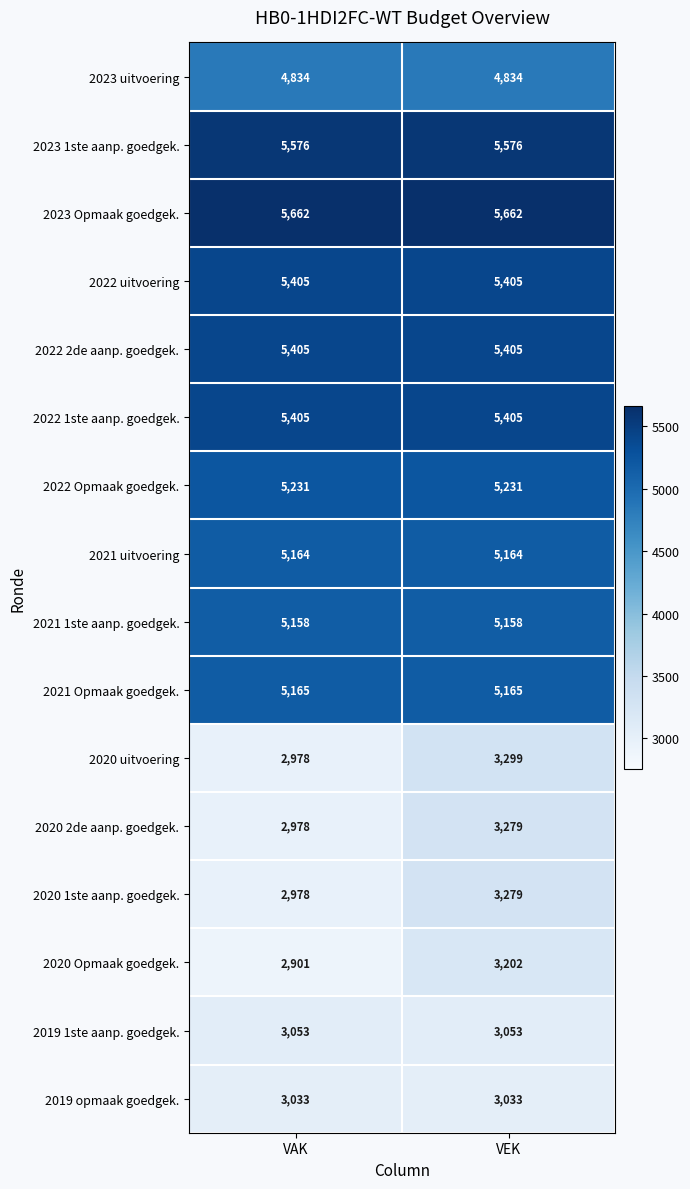

What is the approximate value of 2022 2de aanp. goedgek. at VEK?

5405